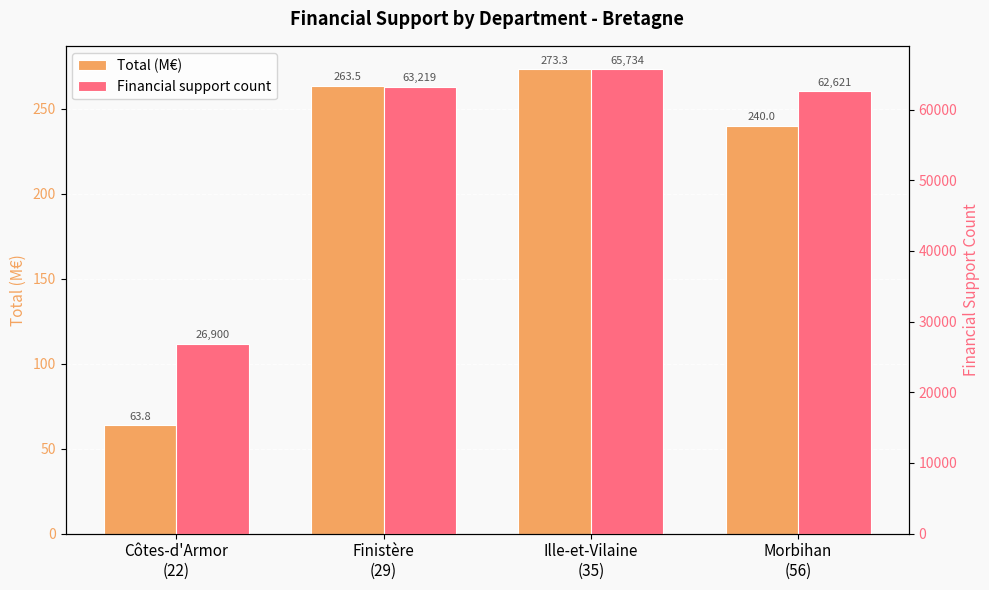

What is the difference between the highest and lowest values at Ille-et-Vilaine
(35)?

65460.7